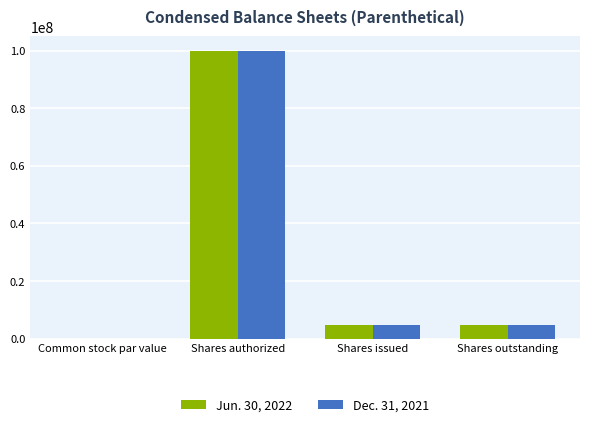

True or false: Dec. 31, 2021 has a value of 4878417.0 at Shares outstanding.

True